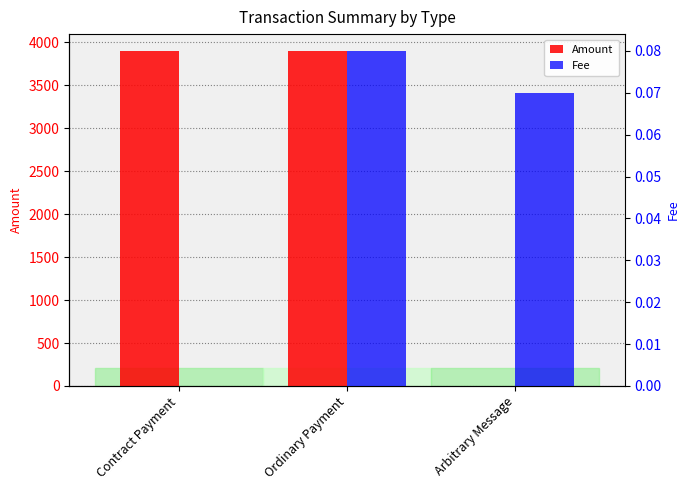

What is the value of the Amount bar at the 1st from the left?

3900.0